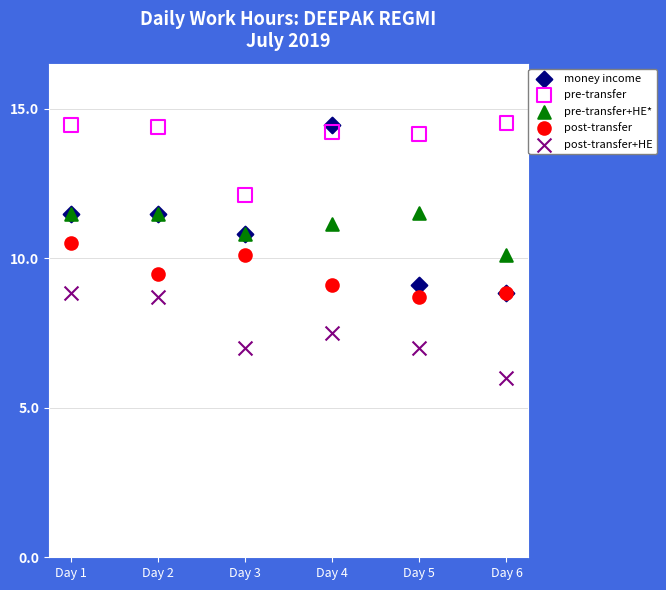

What are all the series names shown in the legend?

money income, pre-transfer, pre-transfer+HE*, post-transfer, post-transfer+HE